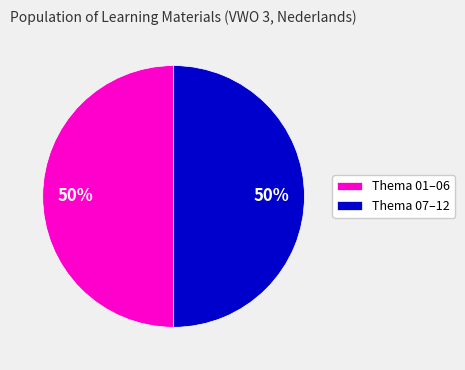

To the nearest percent, what portion does Thema 07–12 represent?

50%